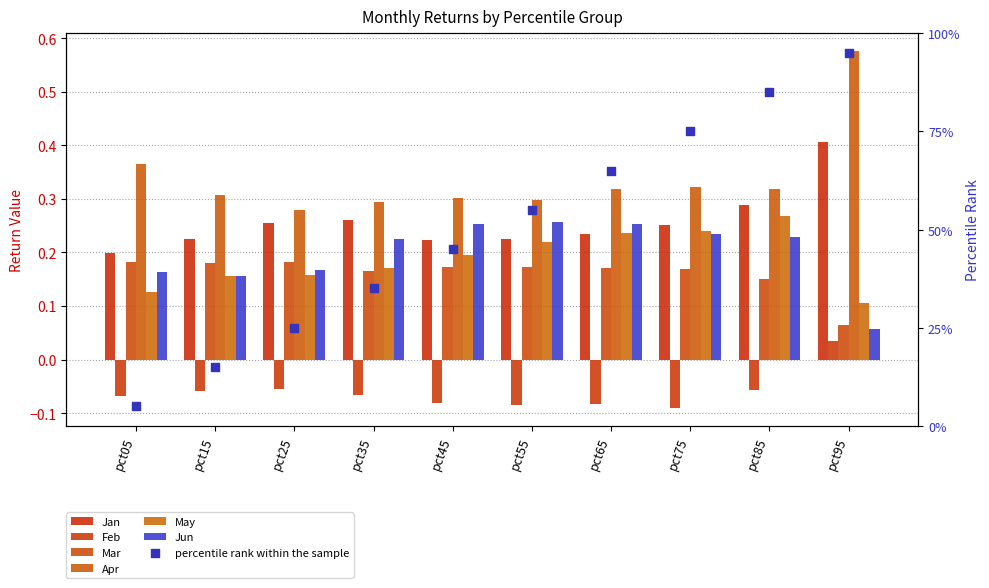

What is the total value across all series at pct45?

1.1